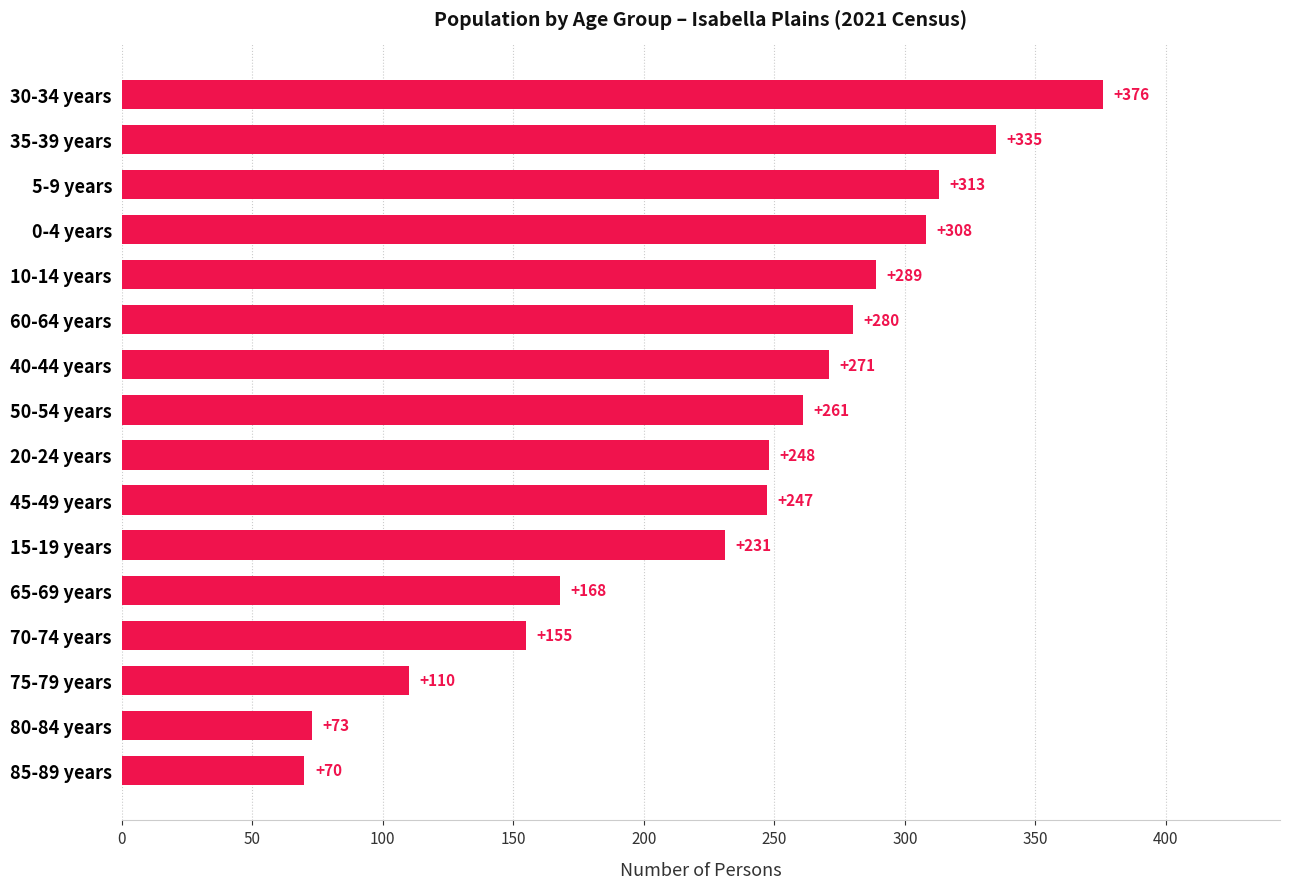

Approximately how many times larger is the value at 20-24 years compared to 80-84 years?

3.4